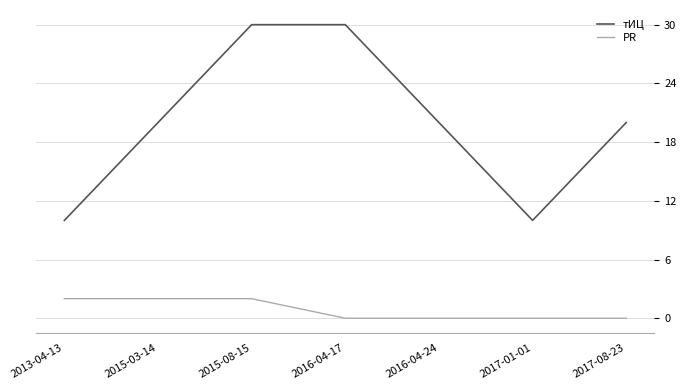

Rank the series at 2017-08-23 from highest to lowest value.

тИЦ, PR